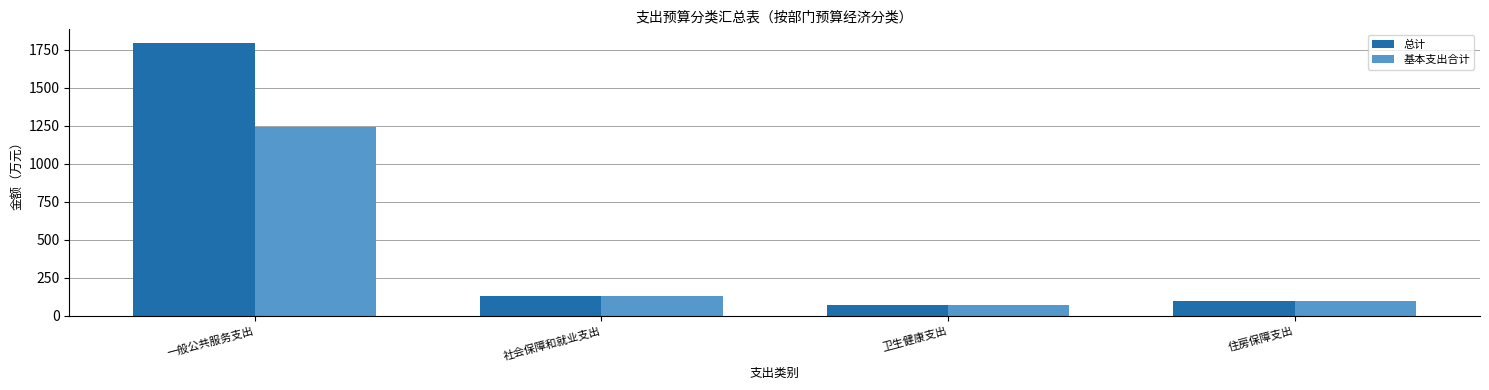

What position from the right is 一般公共服务支出?

4